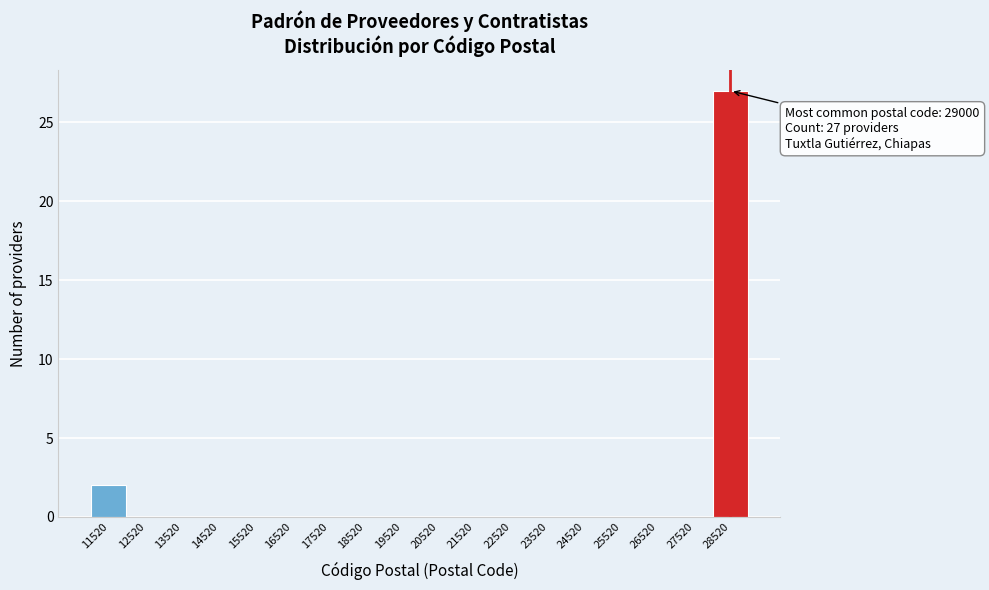

Reading left to right, transcribe all the data shown in this chart.

11520=2	12520=0	13520=0	14520=0	15520=0	16520=0	17520=0	18520=0	19520=0	20520=0	21520=0	22520=0	23520=0	24520=0	25520=0	26520=0	27520=0	28520=27